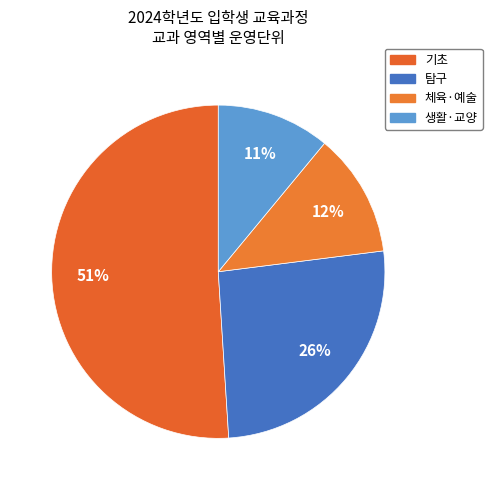

How many slices are in this pie chart?

4